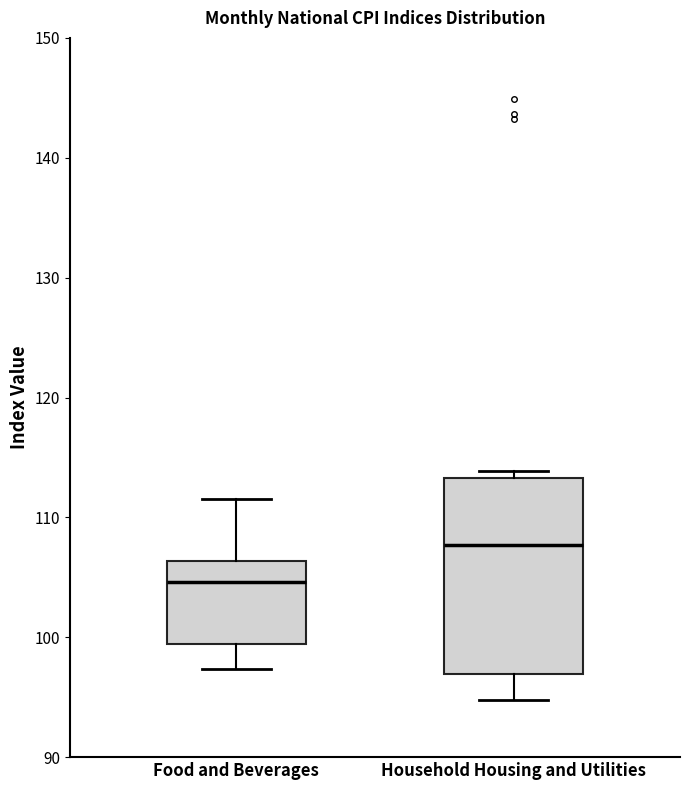

Reading left to right, read every box against the y-axis: the position of its median line, the range the box covers, and the ends of its whiskers. The values are not printed on the chart, so give them approximately, as read against the axis.

Food and Beverages: median 105, box 99 to 106, whiskers 97 to 112
Household Housing and Utilities: median 108, box 97 to 113, whiskers 95 to 114